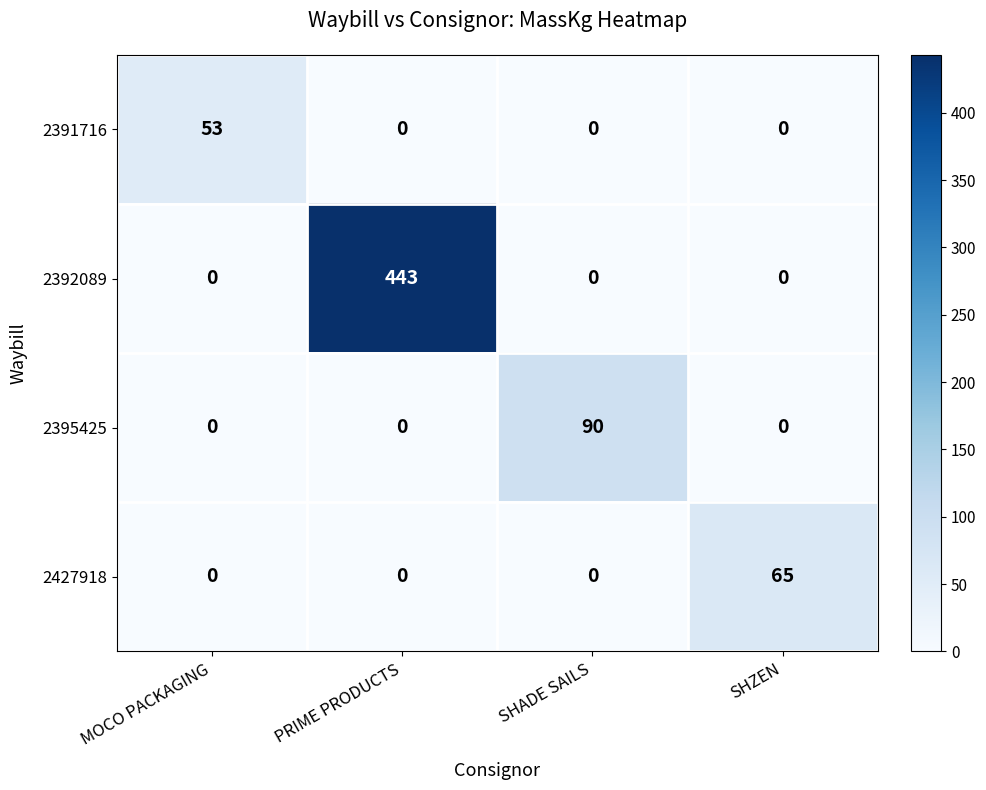

What is the maximum value shown in the chart?

443